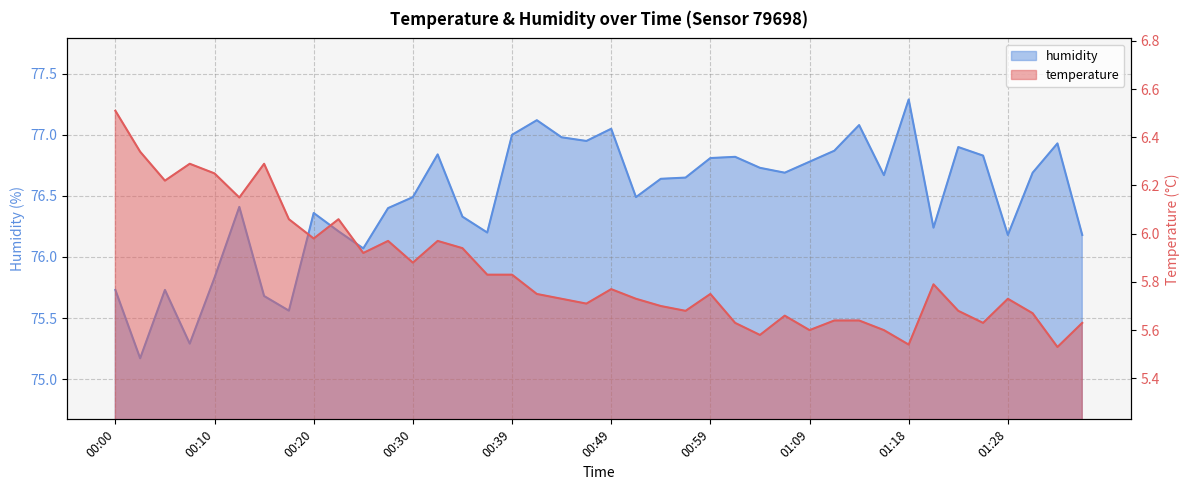

What value does the humidity series have at 01:06?

76.7